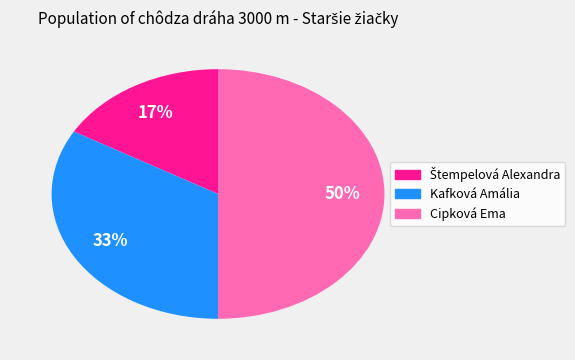

What is the largest slice in the pie chart?

Cipková Ema